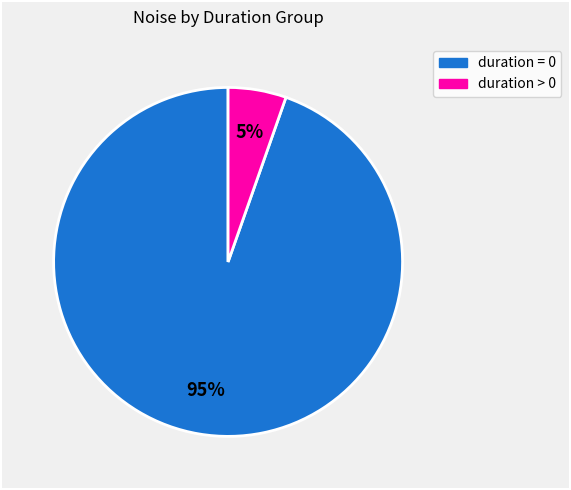

To the nearest percent, what is the average slice percentage?

50%